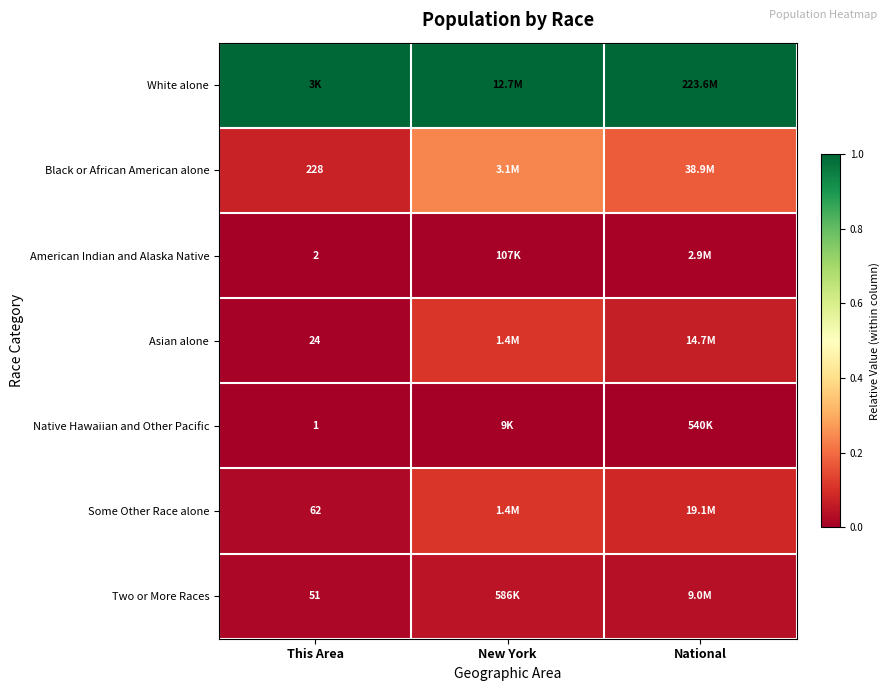

At which category does the chart reach its minimum across all series?

This Area